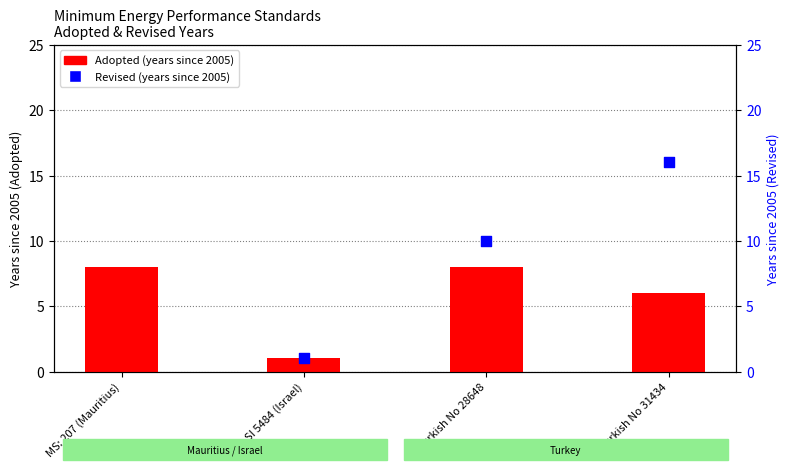

Approximately how many times larger is the value at SI 5484 (Israel) compared to Turkish No 28648?

0.1